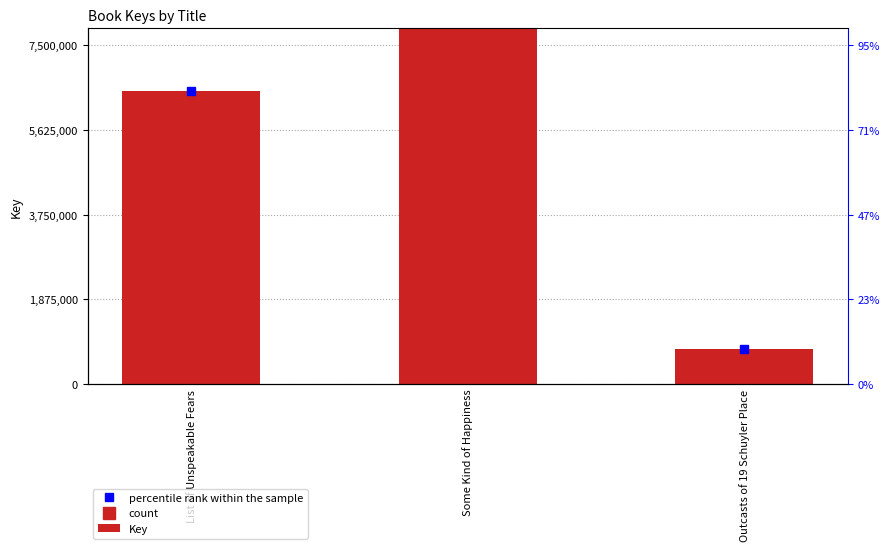

Which series has the largest total across all categories?

Key